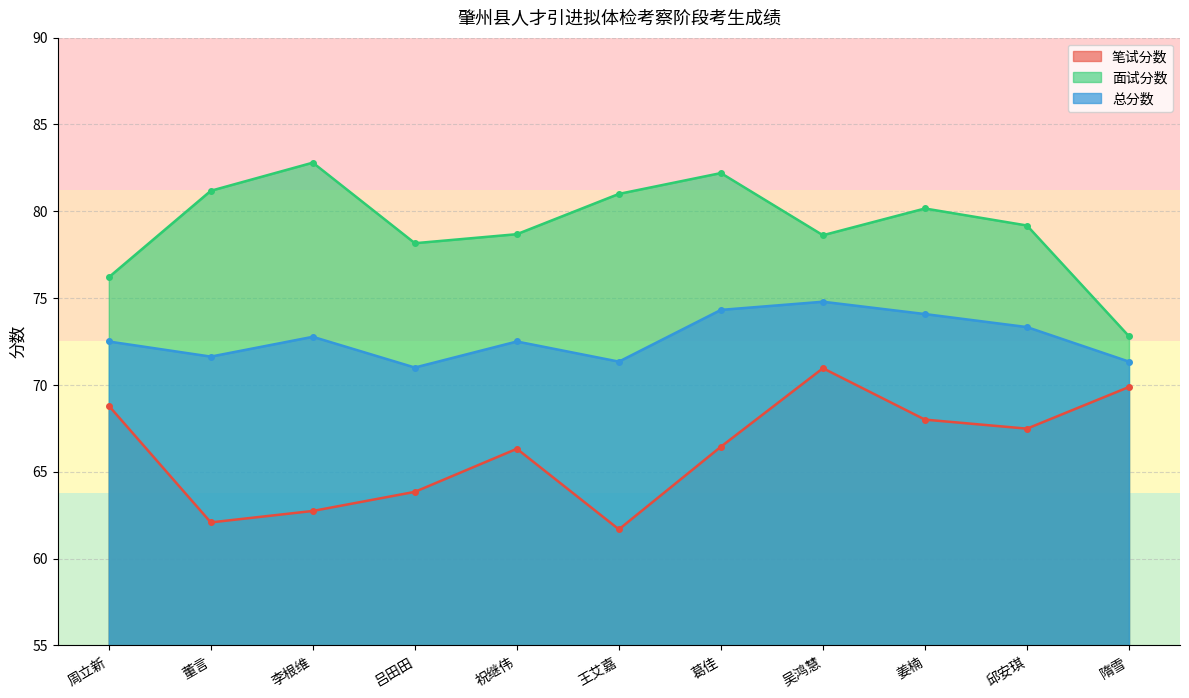

Rank the series by their average value, from highest to lowest.

面试分数, 总分数, 笔试分数